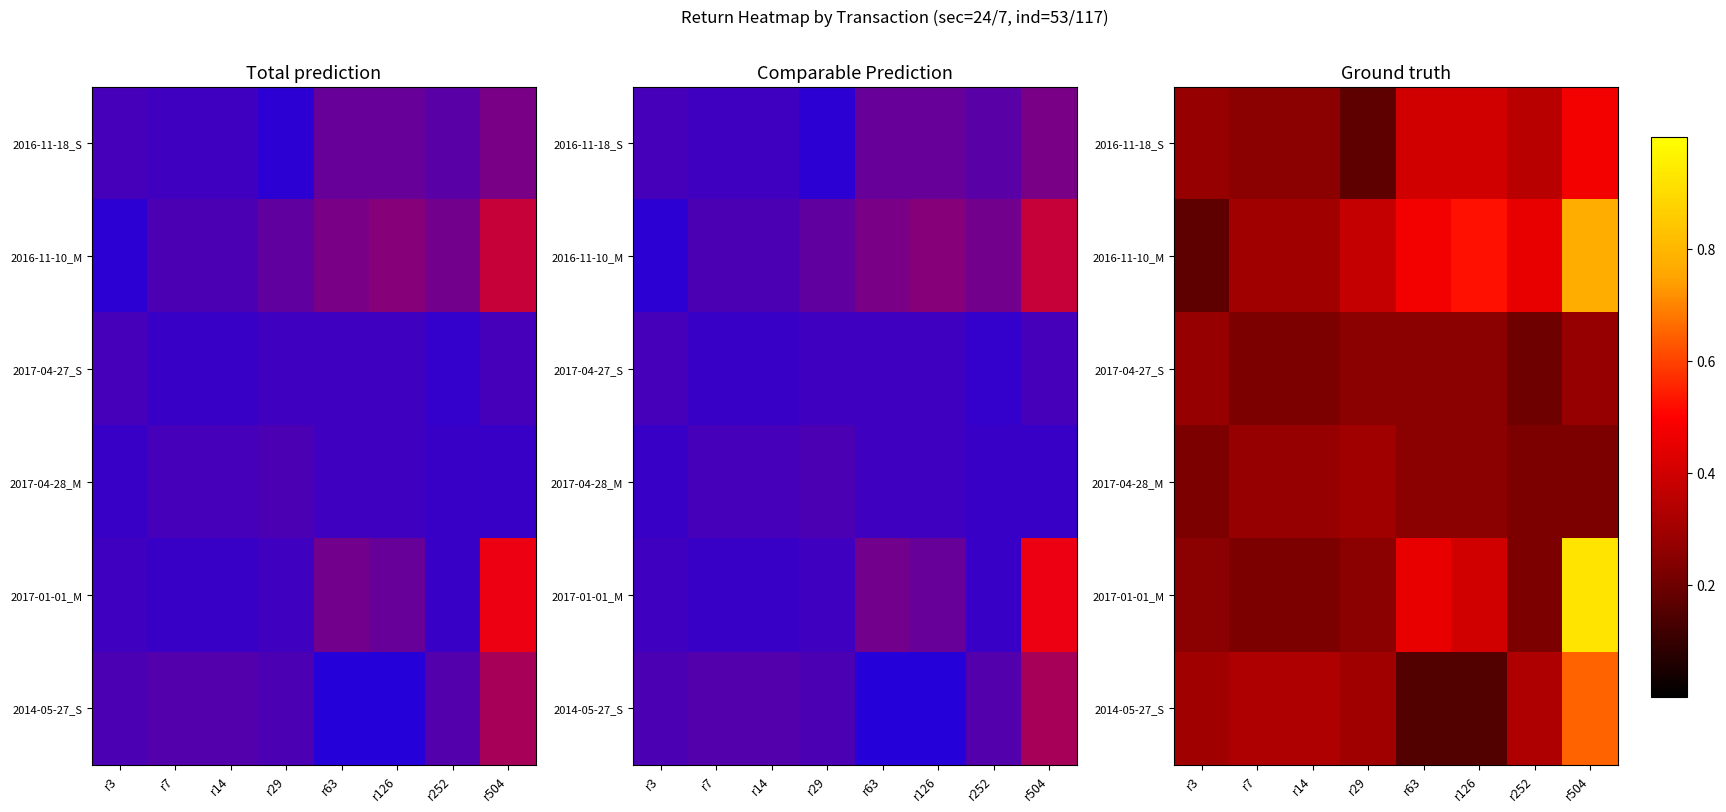

At how many categories does at least one series exceed 0?

8